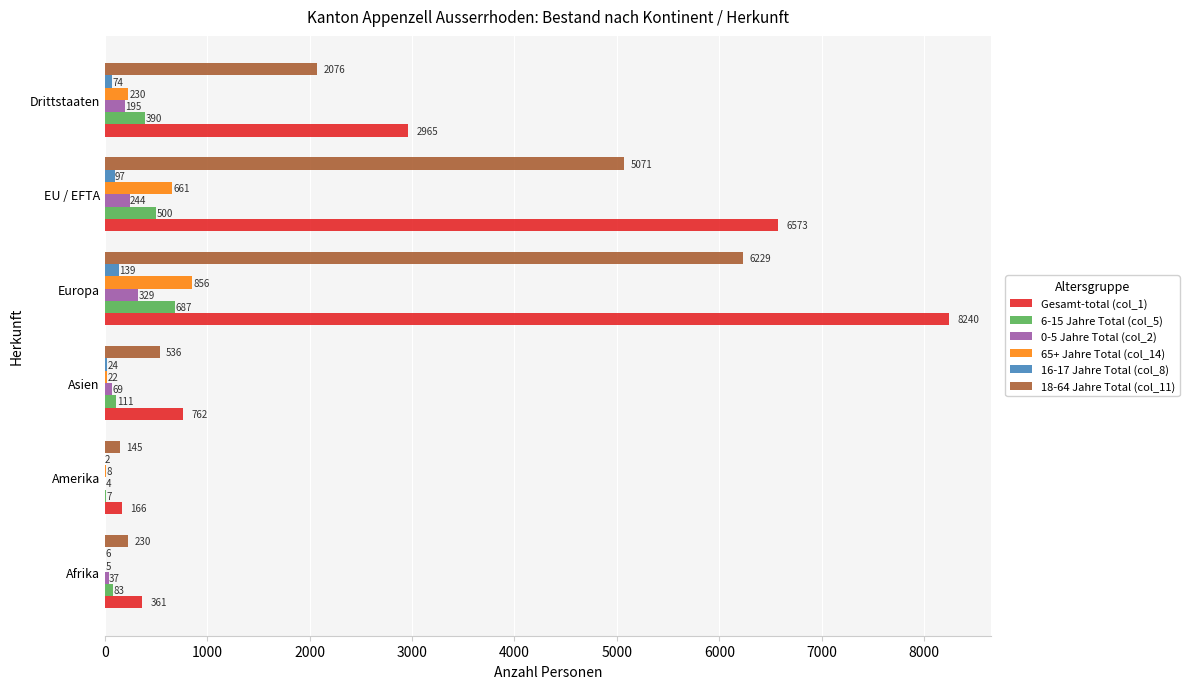

True or false: 65+ Jahre Total (col_14) has a value of 8 at Amerika.

True